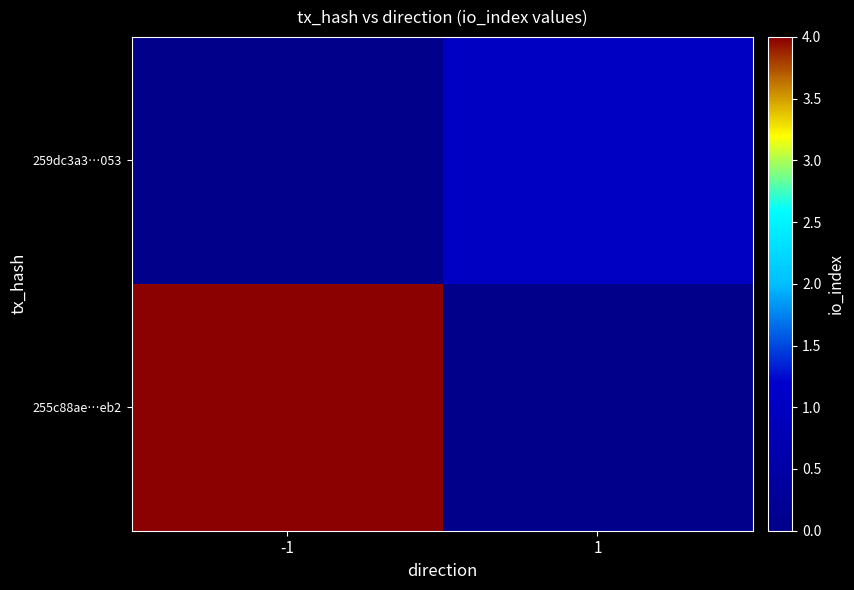

Count the number of data series in this chart.

2